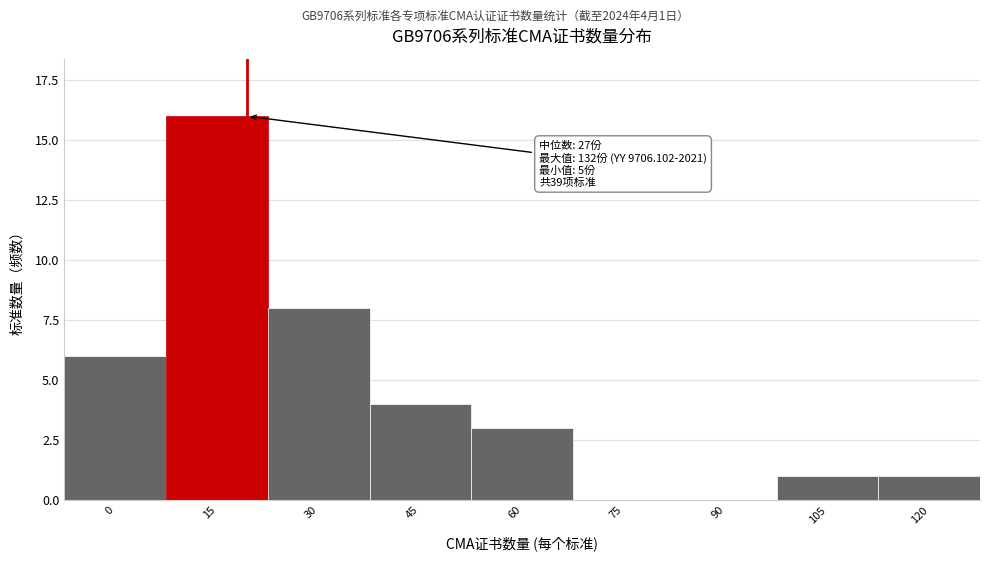

Reading left to right, what are all the values shown in this chart?

0=6	15=16	30=8	45=4	60=3	75=0	90=0	105=1	120=1